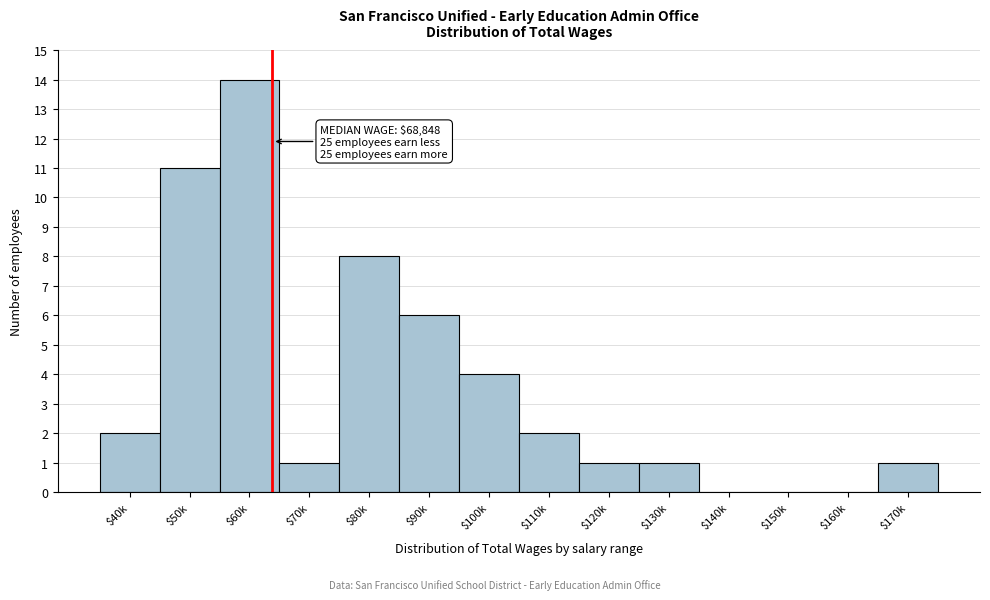

True or false: the data shows 8 at $60k.

False